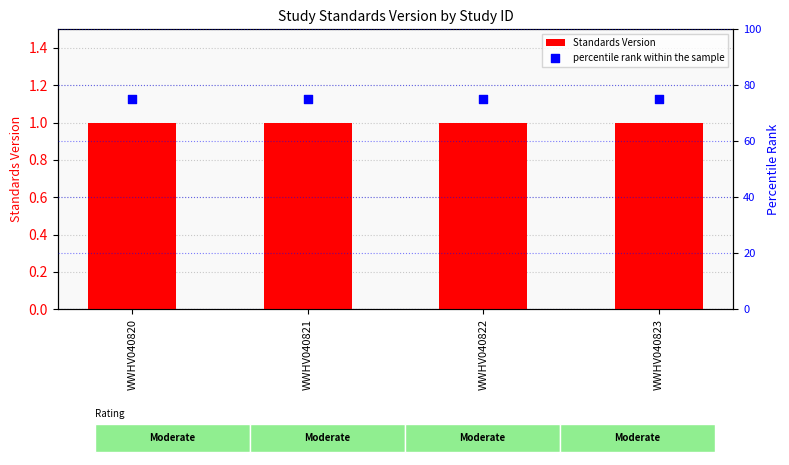

Which series reaches the maximum Y coordinate?

percentile rank within the sample